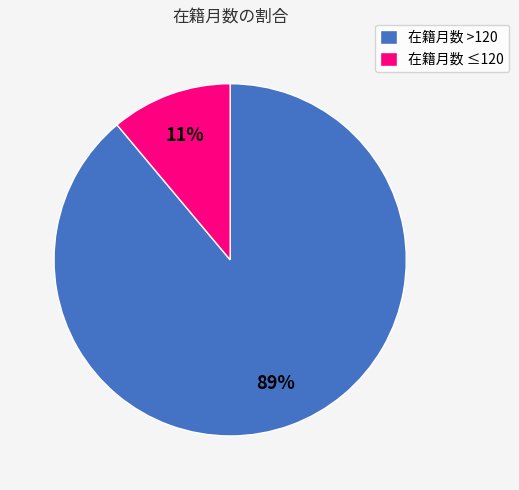

How many segments does this pie chart have?

2